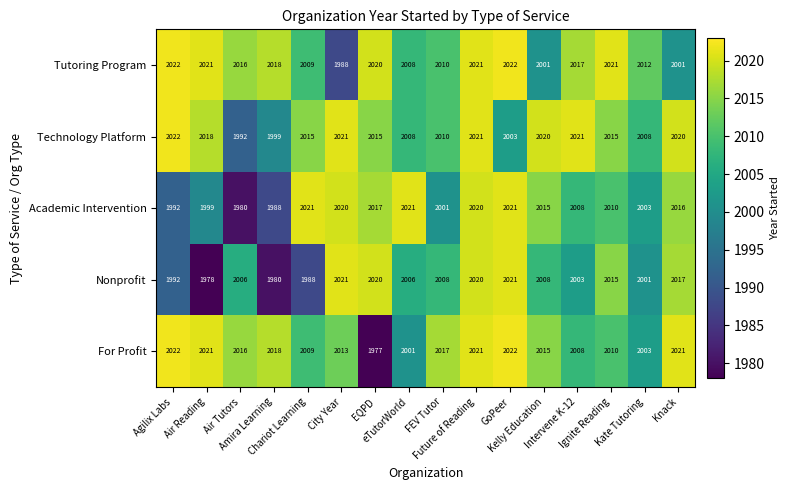

What is the difference between the maximum and minimum values in the Tutoring Program series?

34